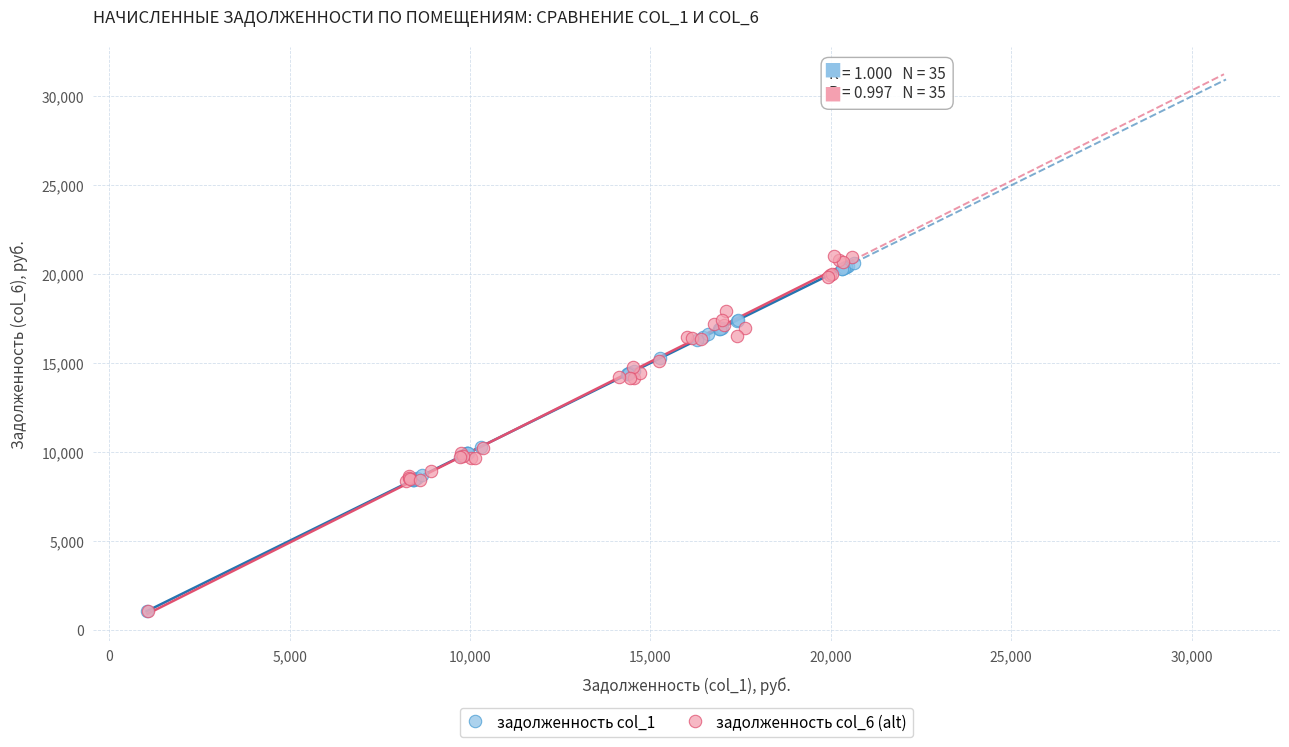

What are all the series names shown in the legend?

задолженность col_1, задолженность col_6 (alt)